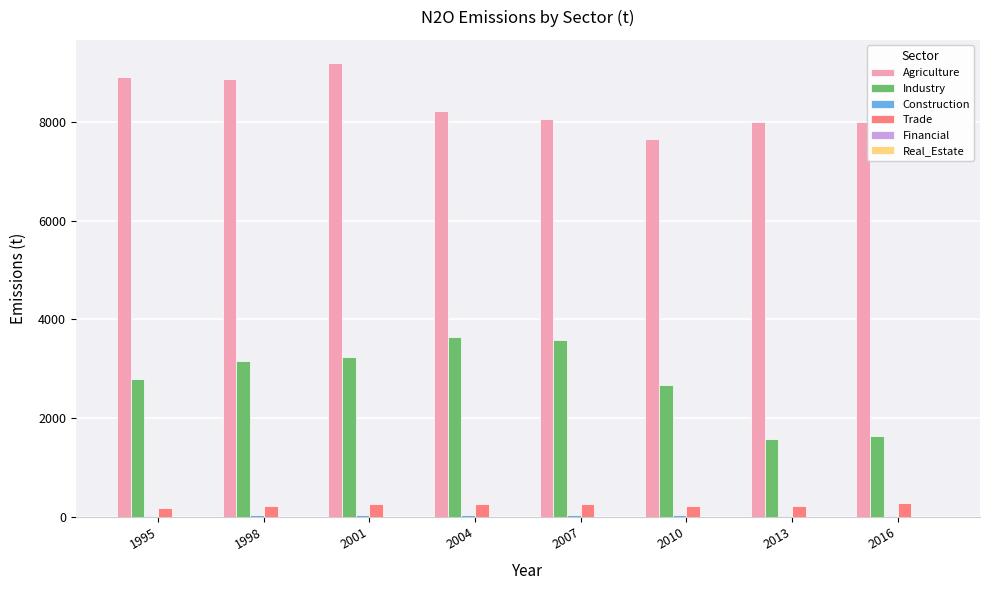

At which category does the chart reach its peak across all series?

2001